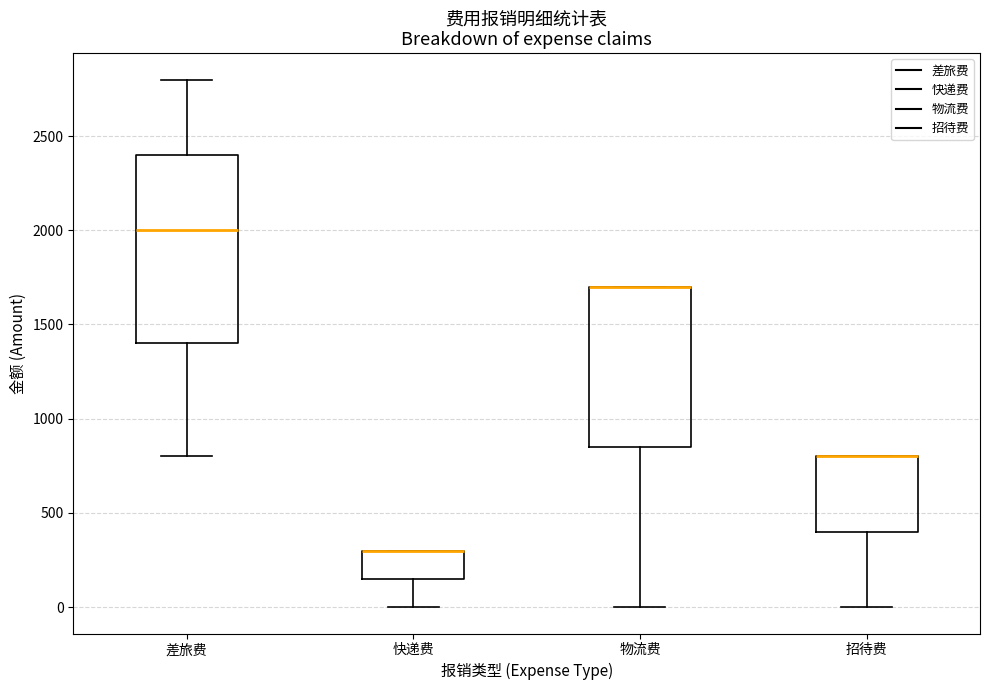

Reading left to right, read every box against the y-axis: the position of its median line, the range the box covers, and the ends of its whiskers. The values are not printed on the chart, so give them approximately, as read against the axis.

差旅费: median 2000, box 1400 to 2400, whiskers 800 to 2800
快递费: median 300 (drawn on the box's upper edge), box 150 to 300, whiskers 0 to 300
物流费: median 1700 (drawn on the box's upper edge), box 850 to 1700, whiskers 0 to 1700
招待费: median 800 (drawn on the box's upper edge), box 400 to 800, whiskers 0 to 800